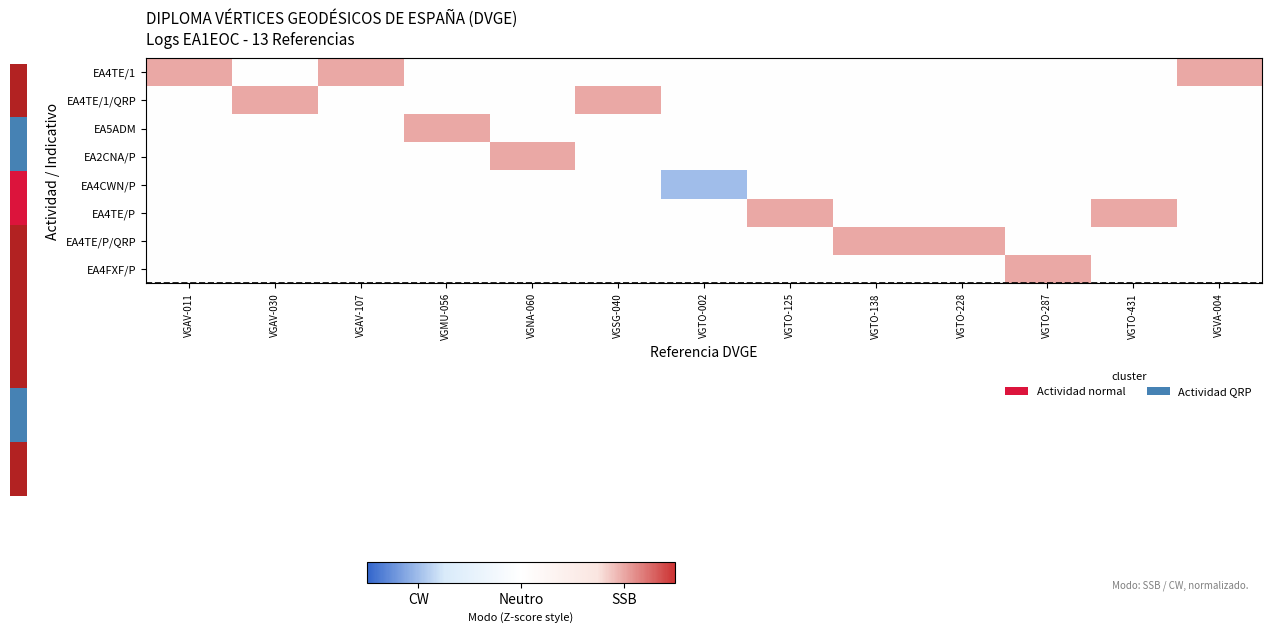

What is the maximum value shown in the chart?

1